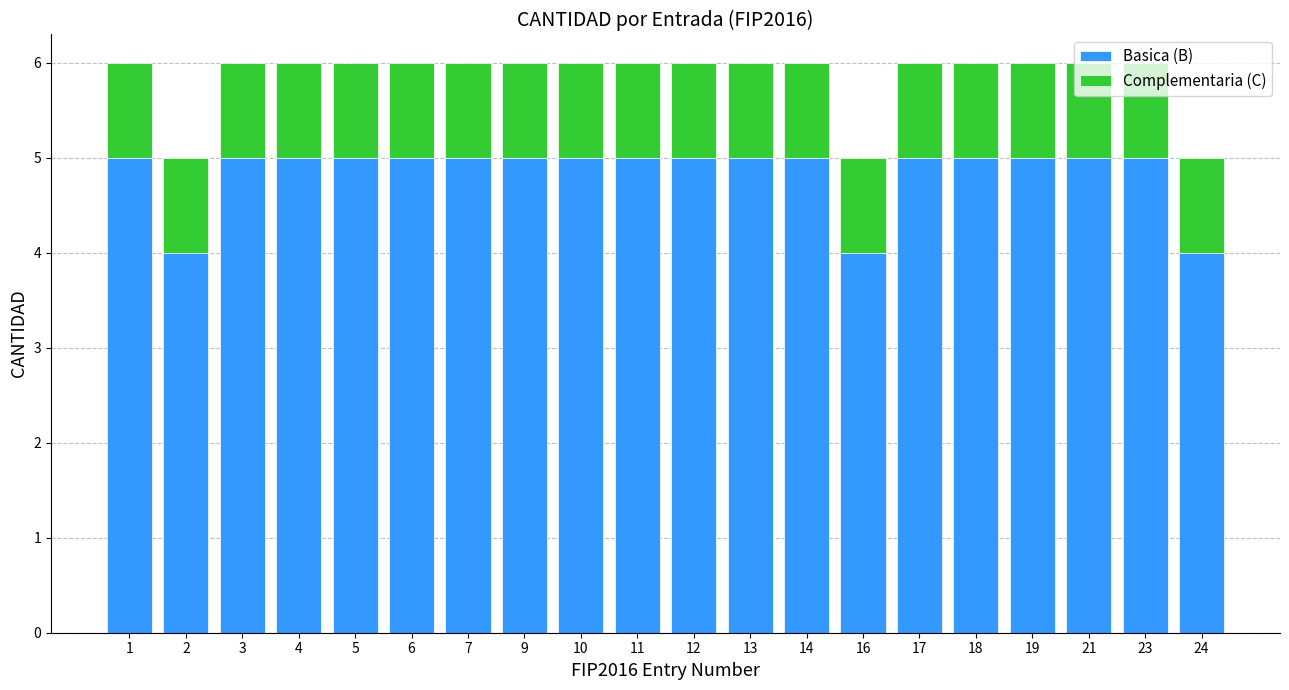

What value does the Basica (B) series have at 9?

5